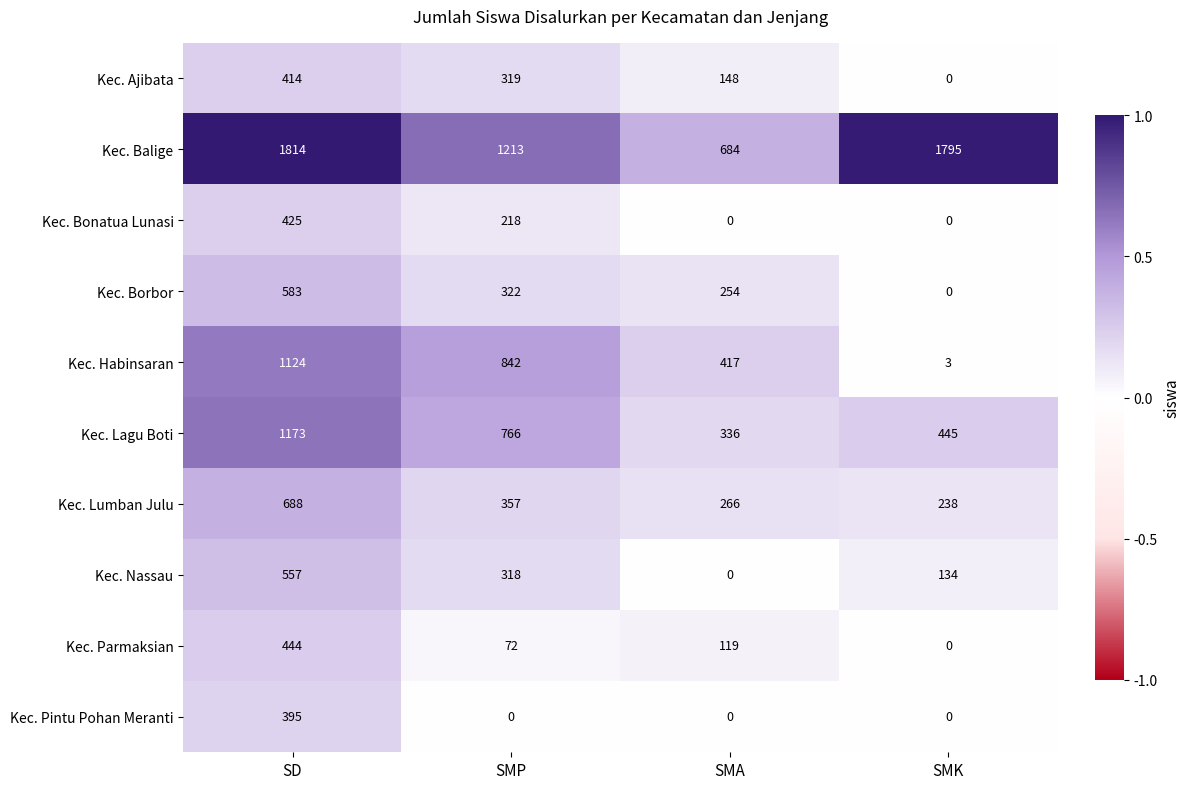

What is the maximum value for Kec. Pintu Pohan Meranti?

395